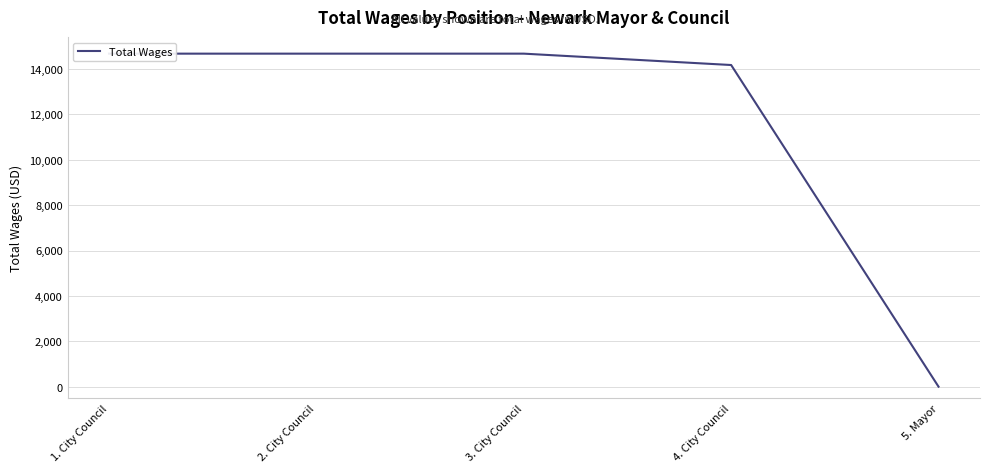

What is the label of the 3rd point from the left?

3. City Council